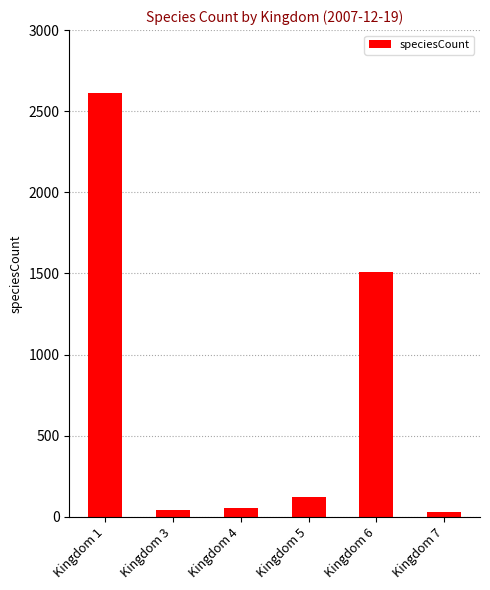

What is the value of the 6th bar from the left?

30